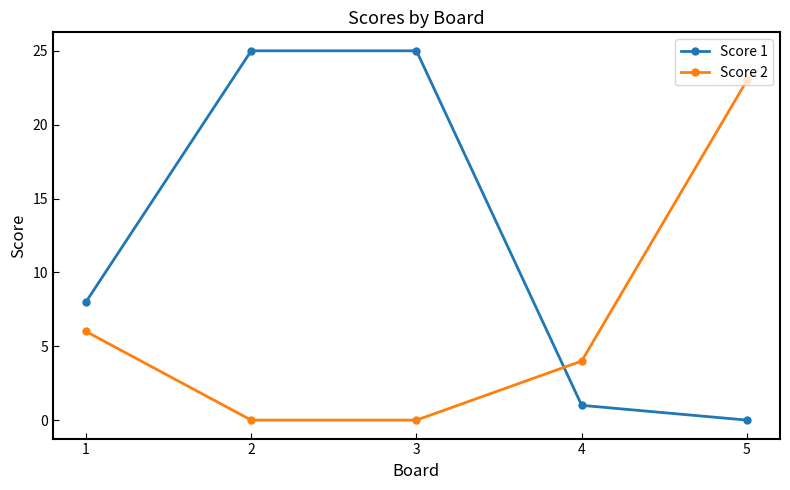

How many data points in Score 2 are less than 4?

2